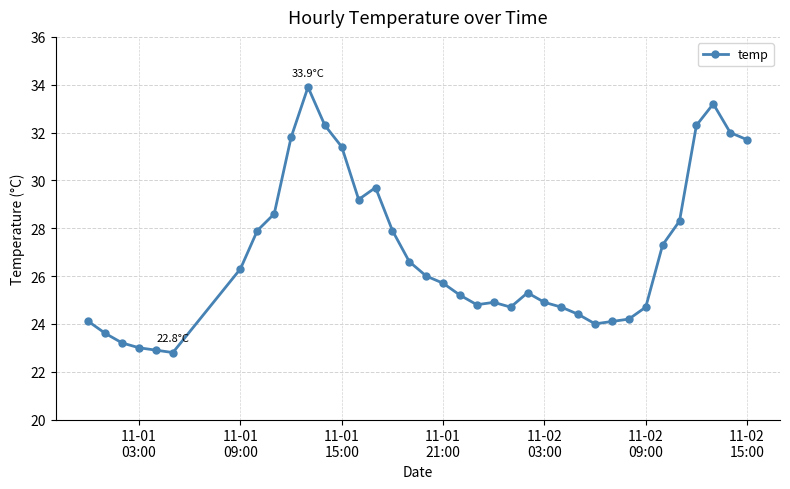

What is the difference between the second highest and minimum values?

10.4